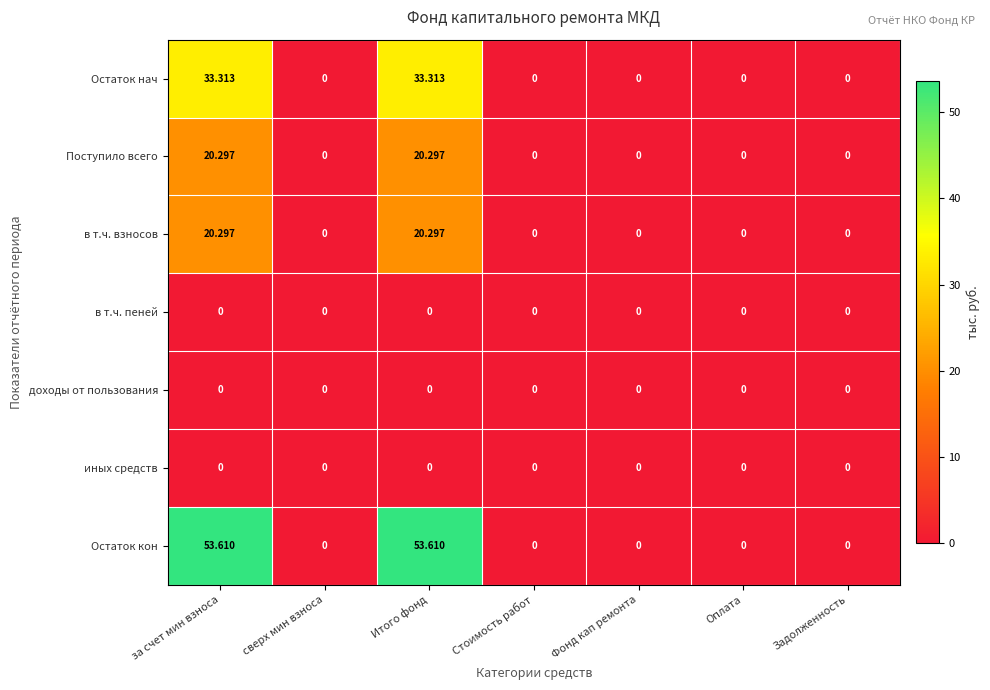

Is the value of Остаток кон at за счет мин взноса greater than the value of доходы от пользования at Стоимость работ?

Yes